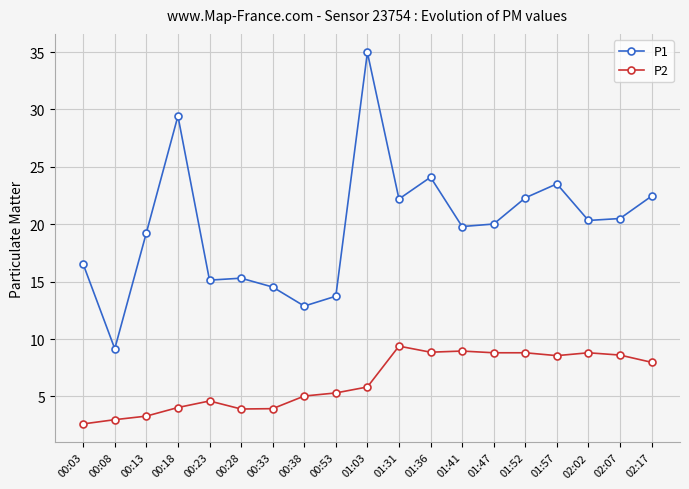

True or false: P1 and P2 cross at least once.

False